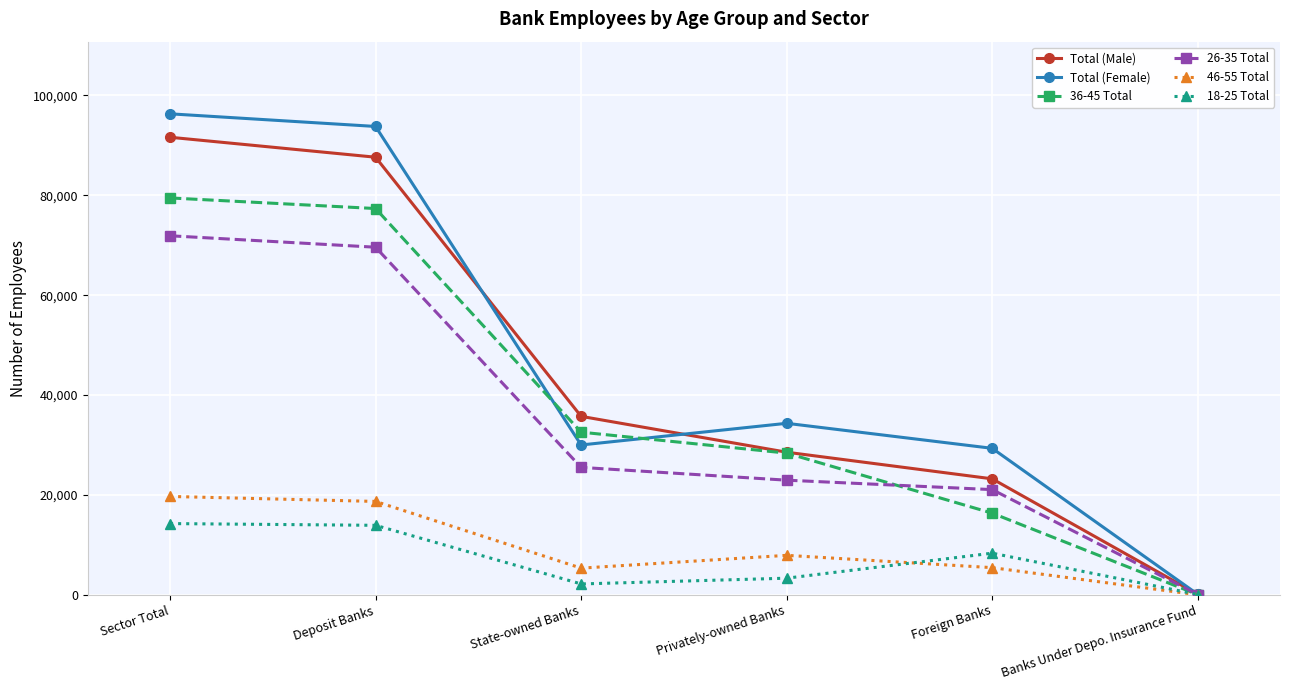

Which label corresponds to the smallest value in the chart?

Banks Under Depo. Insurance Fund